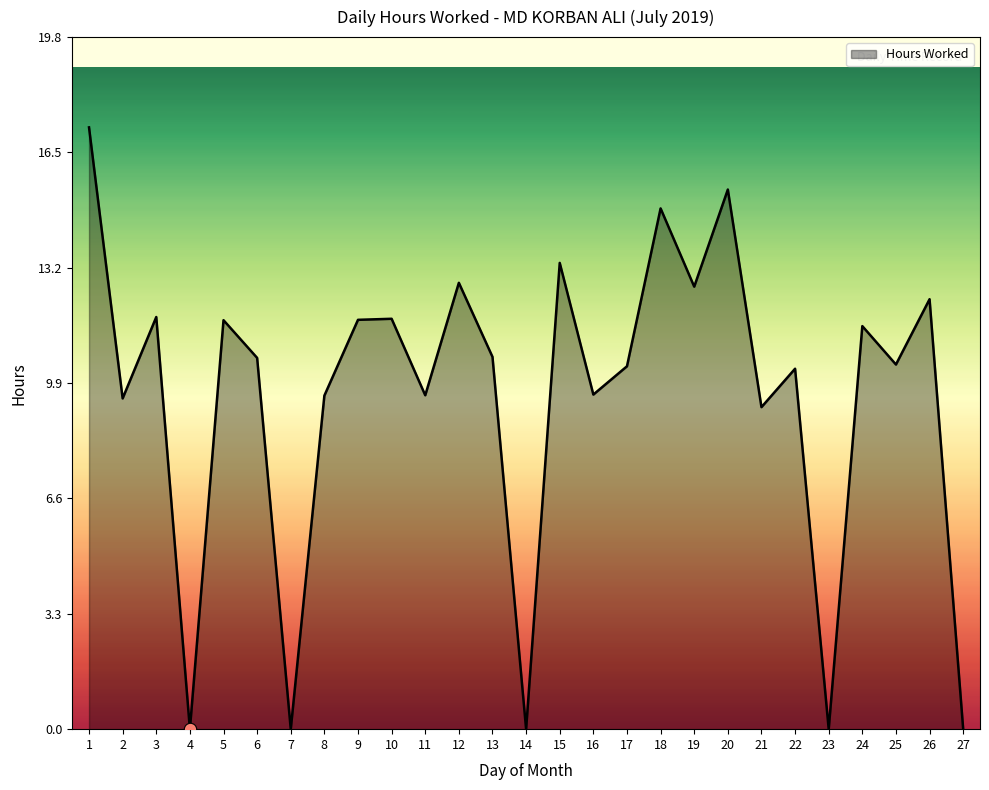

Approximately how many times larger is the value at 17 compared to 10?

0.9